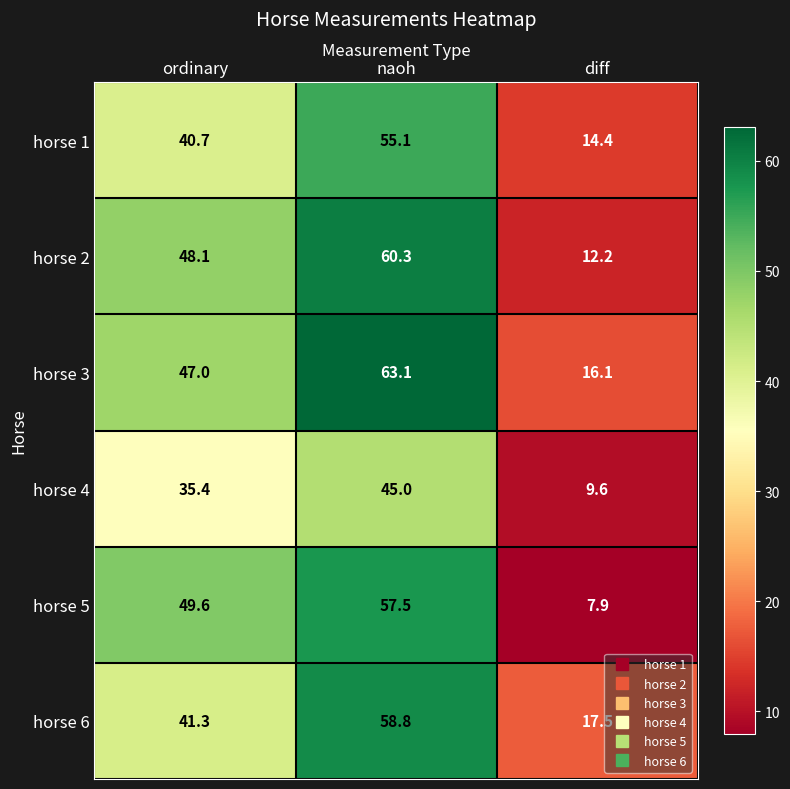

Reading left to right, transcribe all the data shown in this chart.

horse 1: 40.7	55.1	14.4
horse 2: 48.1	60.3	12.2
horse 3: 47.0	63.1	16.1
horse 4: 35.4	45.0	9.6
horse 5: 49.6	57.5	7.9
horse 6: 41.3	58.8	17.5